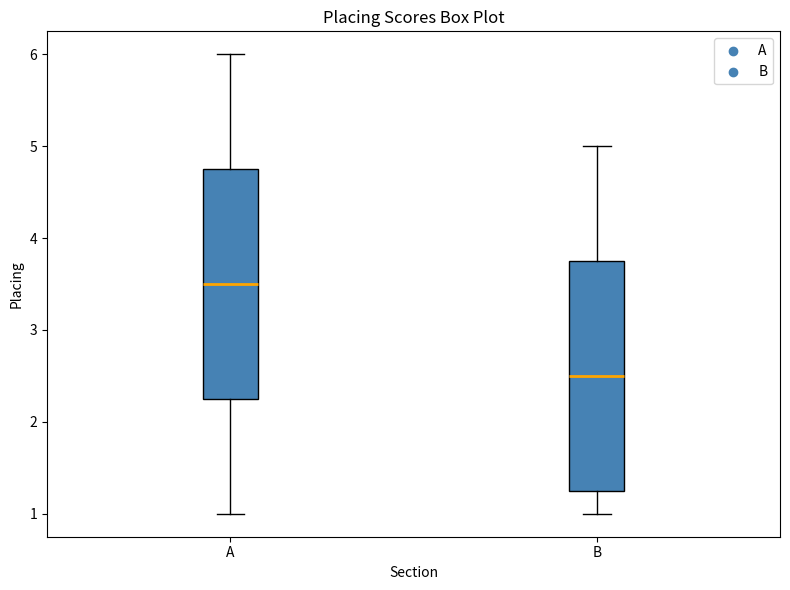

Reading left to right, read every box against the y-axis: the position of its median line, the range the box covers, and the ends of its whiskers. The values are not printed on the chart, so give them approximately, as read against the axis.

A: median 3.5, box 2.3 to 4.8, whiskers 1.0 to 6.0
B: median 2.5, box 1.3 to 3.8, whiskers 1.0 to 5.0